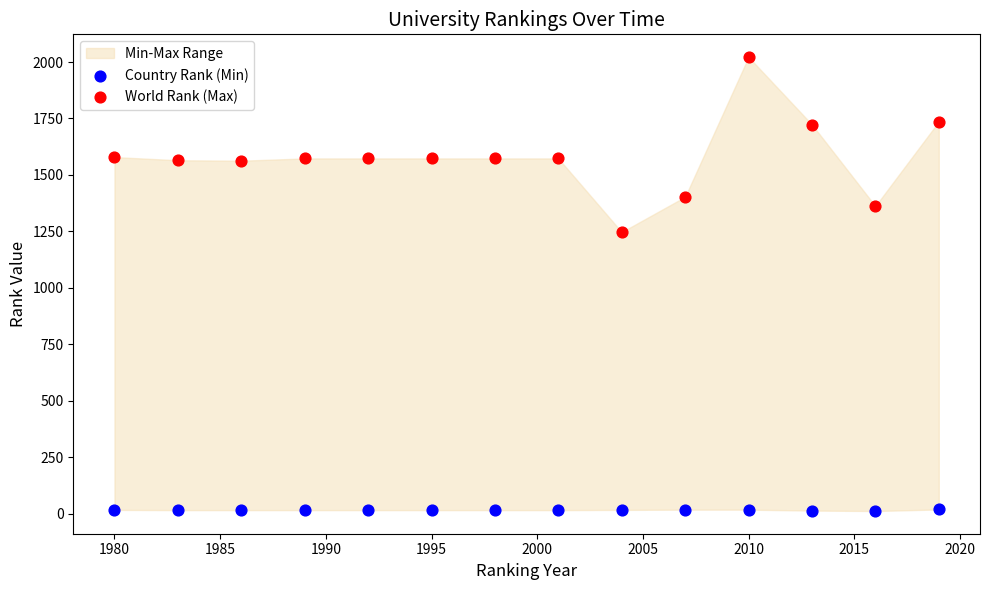

Across all data points, what is the range of Y values (max minus min)?

2010